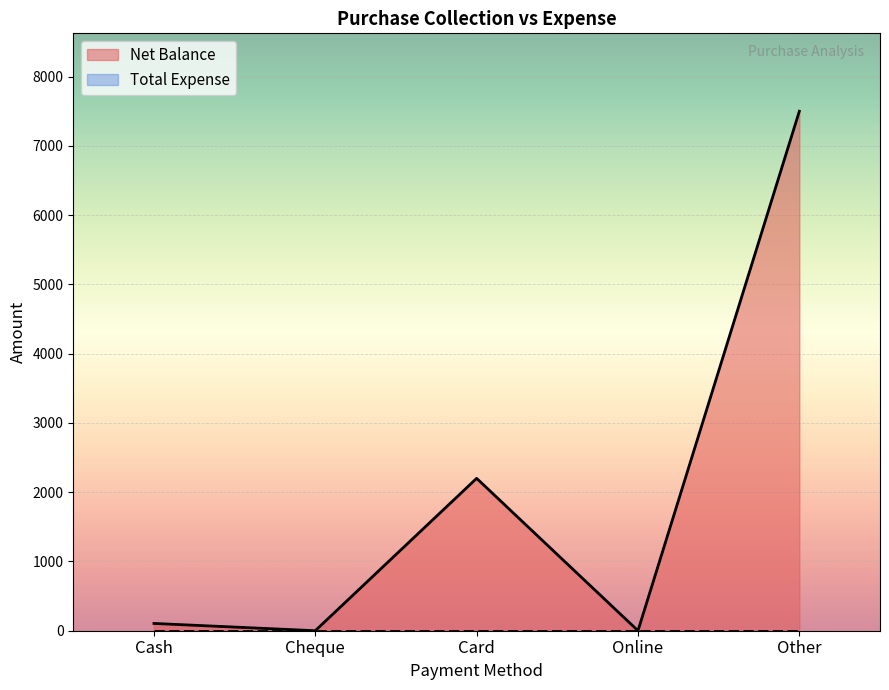

What is the sum of all values?

9805